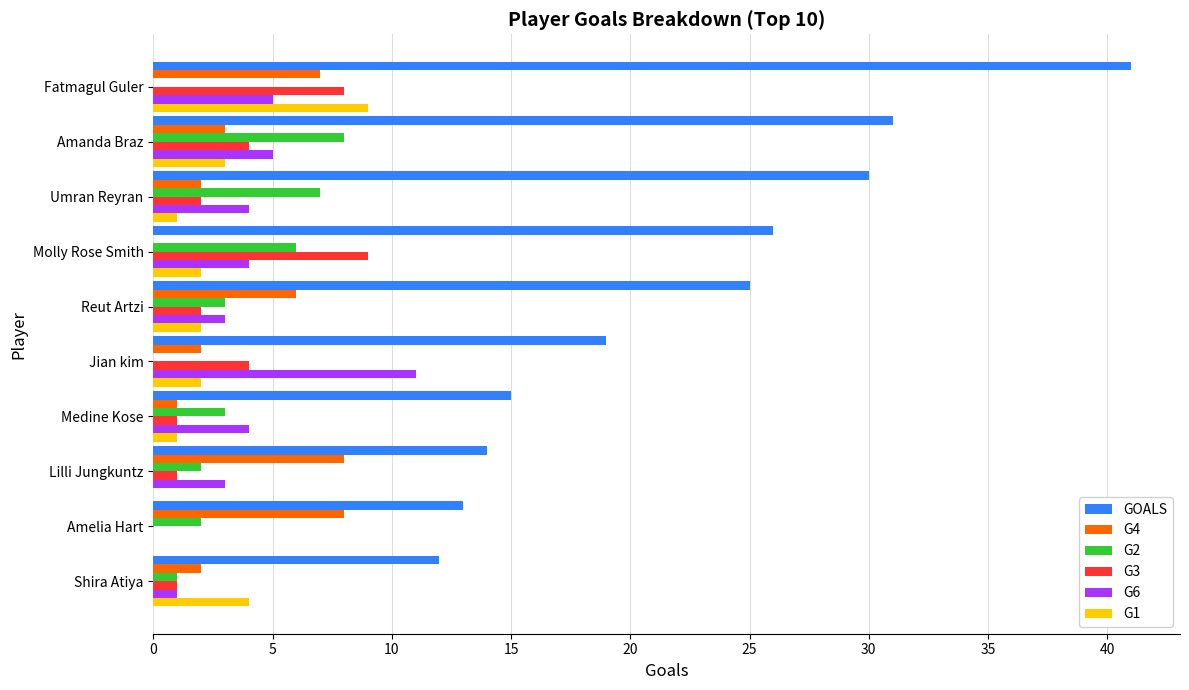

Is it true that G2 equals 1 at Shira Atiya?

True